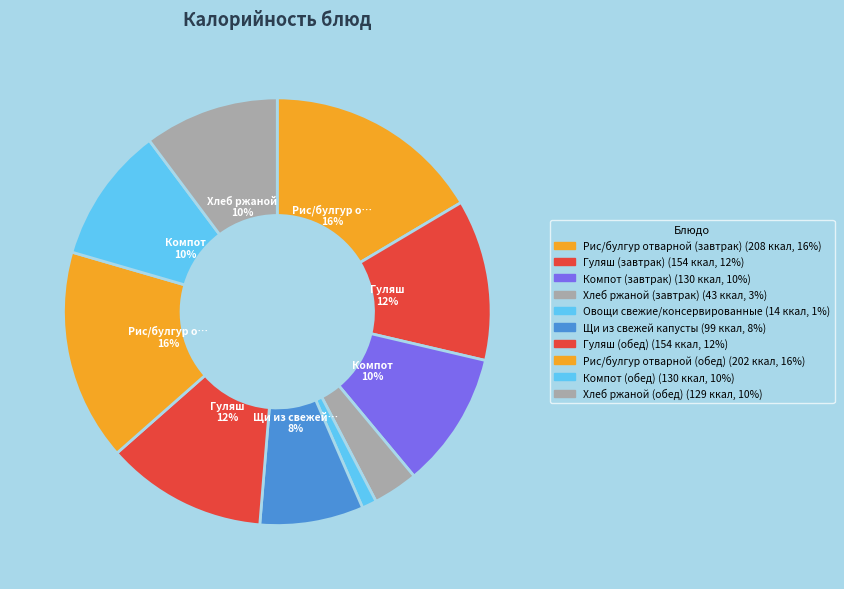

Which slice is the largest?

Рис/булгур отварной (завтрак)